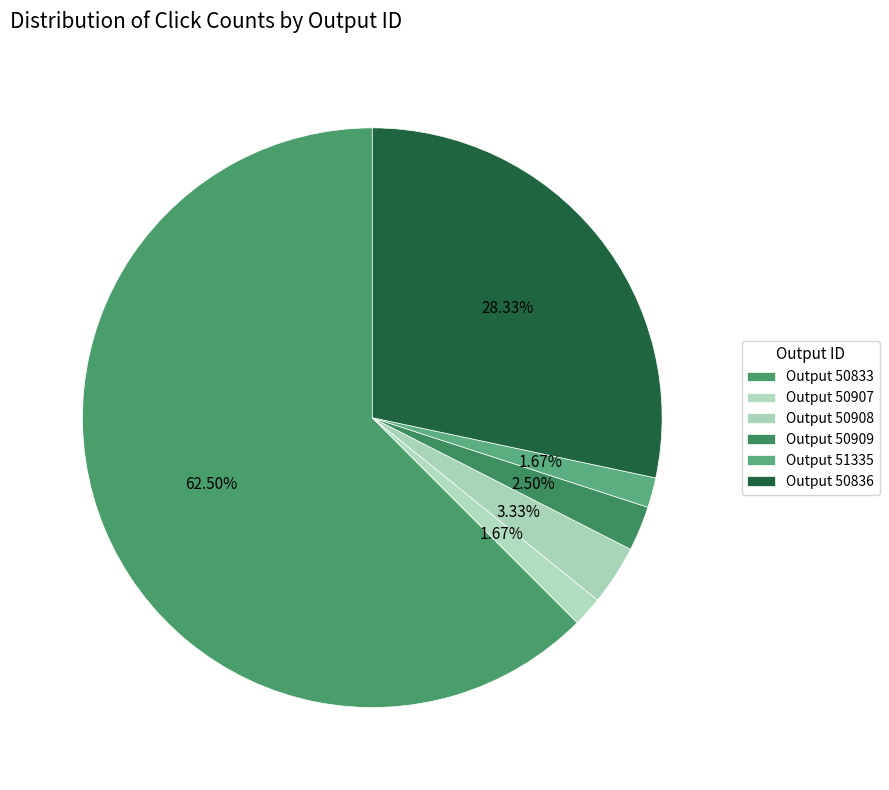

Count the number of slices in the pie.

6